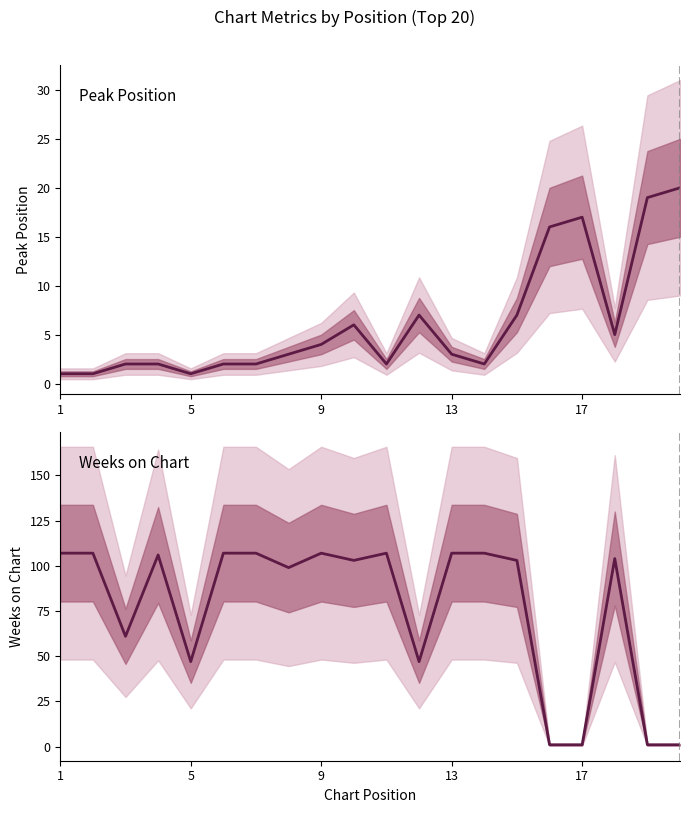

At 12, list the series in order from smallest to largest.

Peak Position, Weeks on Chart